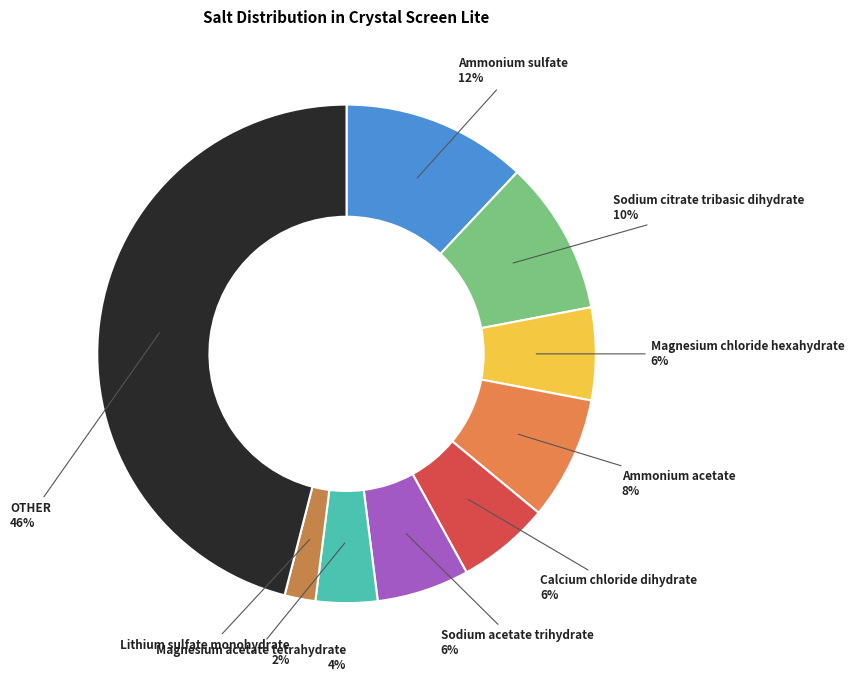

True or false: Lithium sulfate monohydrate accounts for 11% of the total.

False